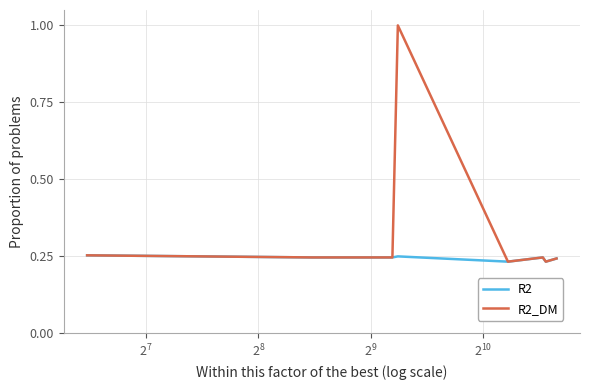

Rank the series by their maximum value, from highest to lowest.

R2_DM, R2